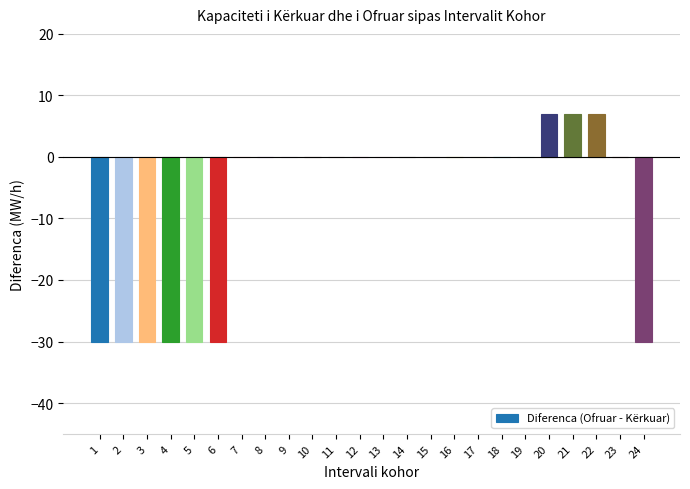

Count the number of data series in this chart.

1